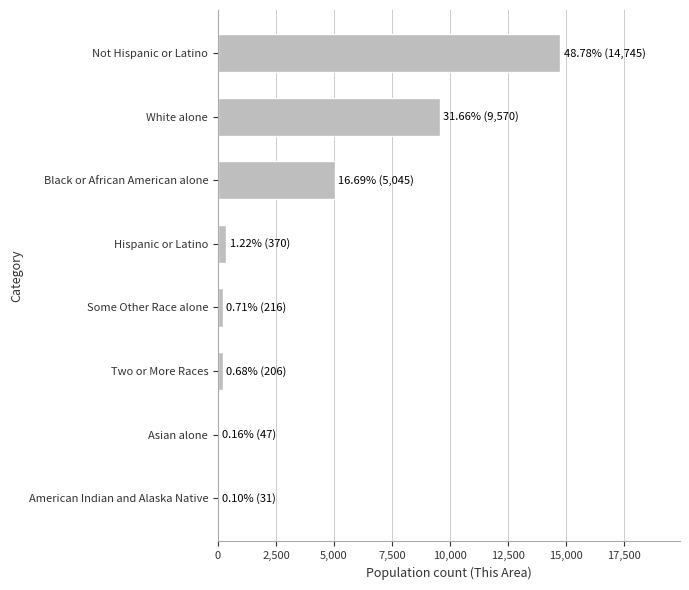

The chart shows a value of 7381 at Black or African American alone. True or false?

False